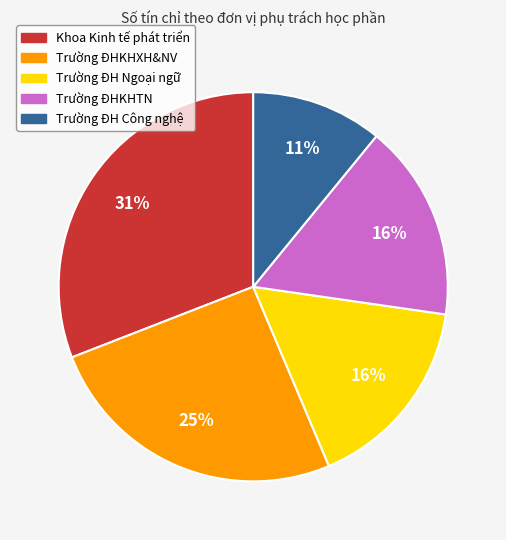

The Trường ĐHKHXH&NV slice represents 11% of the pie. True or false?

False